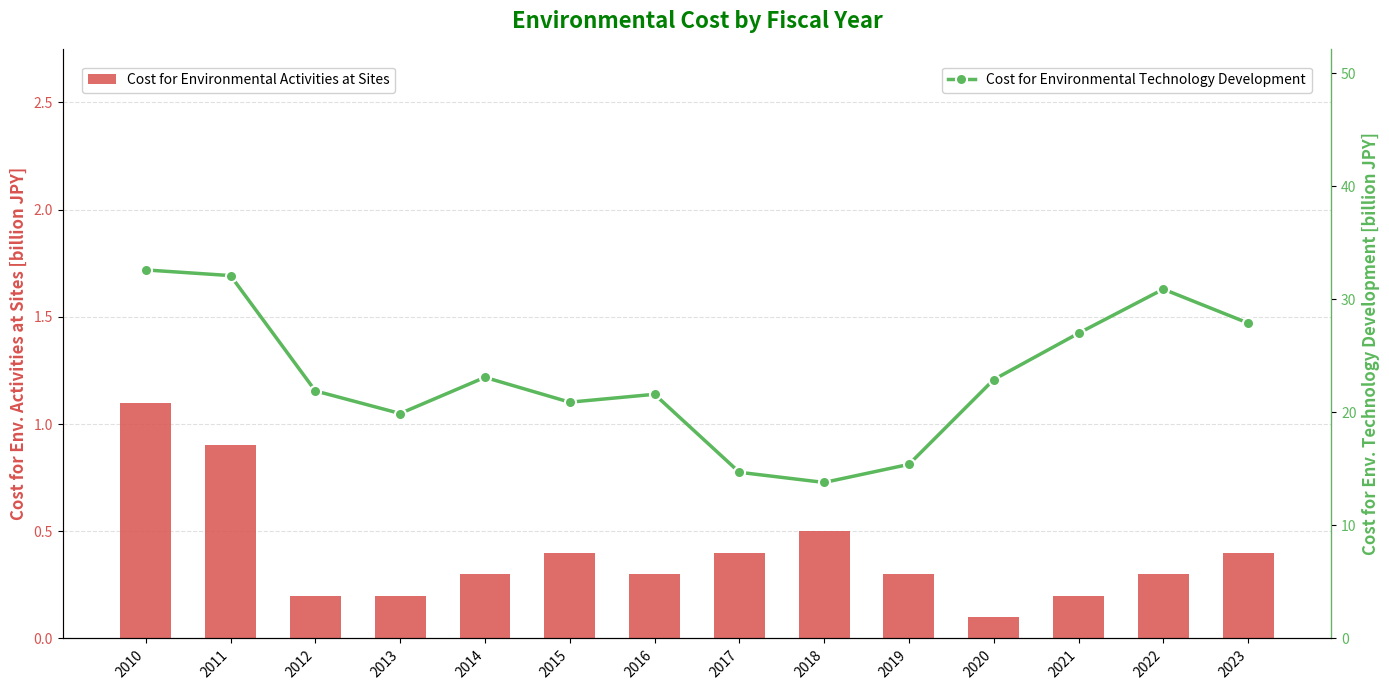

What are all the series names shown in the legend?

Cost for Environmental Activities at Sites, Cost for Environmental Technology Development